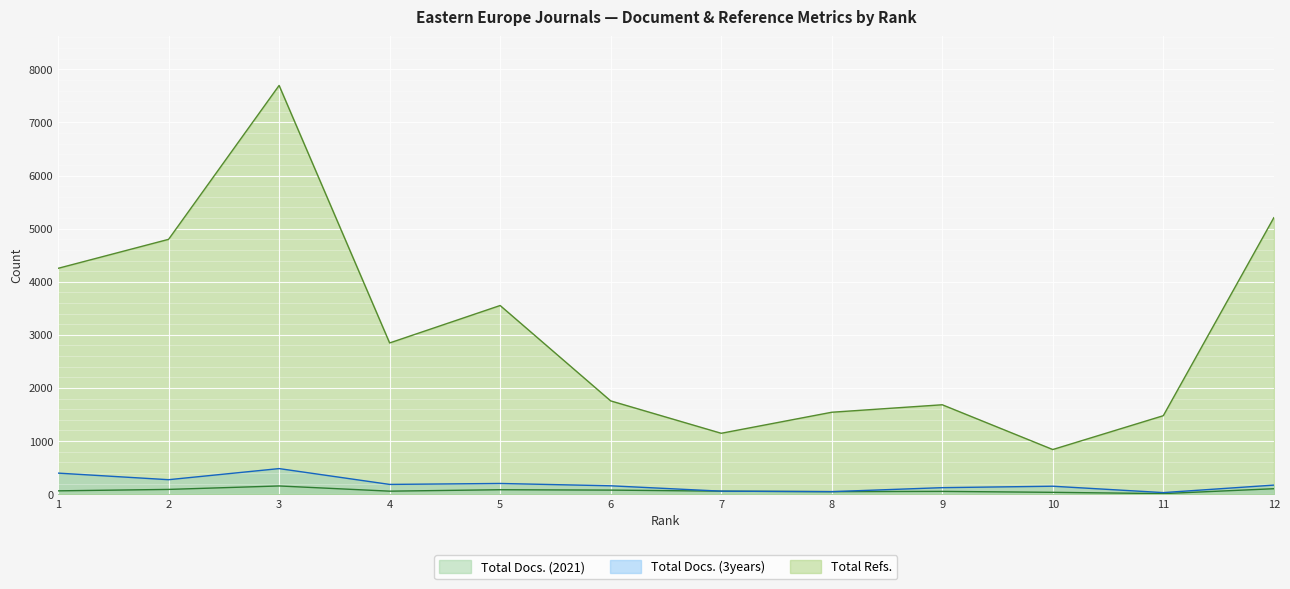

List the series in order of their peak value, highest first.

Total Refs., Total Docs. (3years), Total Docs. (2021)